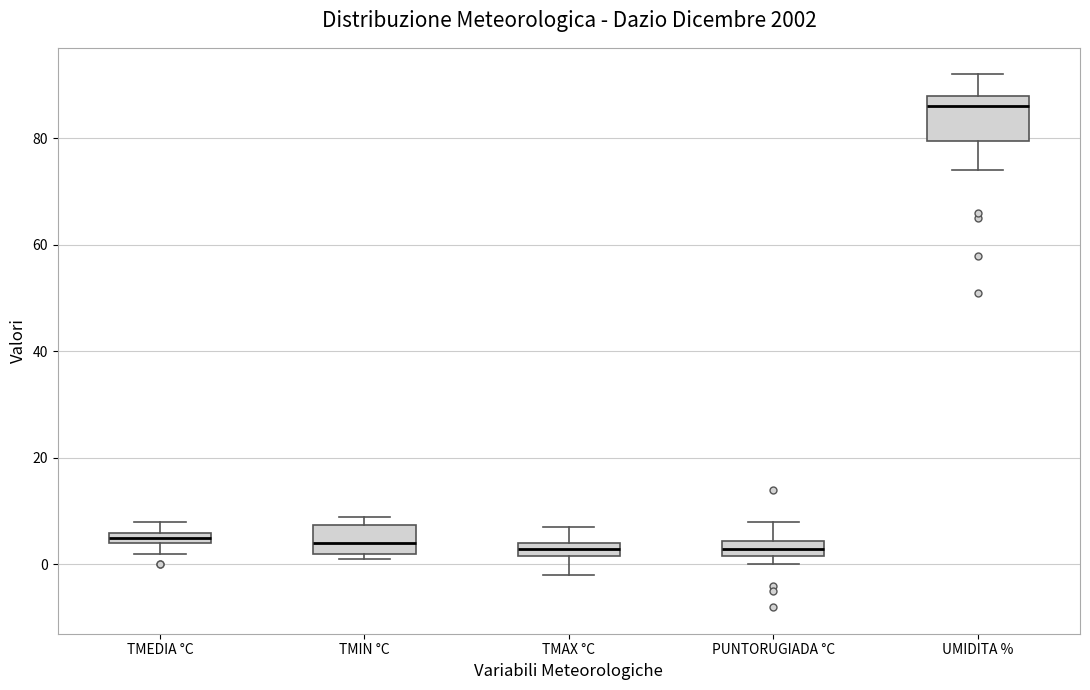

Which box is the tallest, from its lower edge to its upper edge?

UMIDITA %